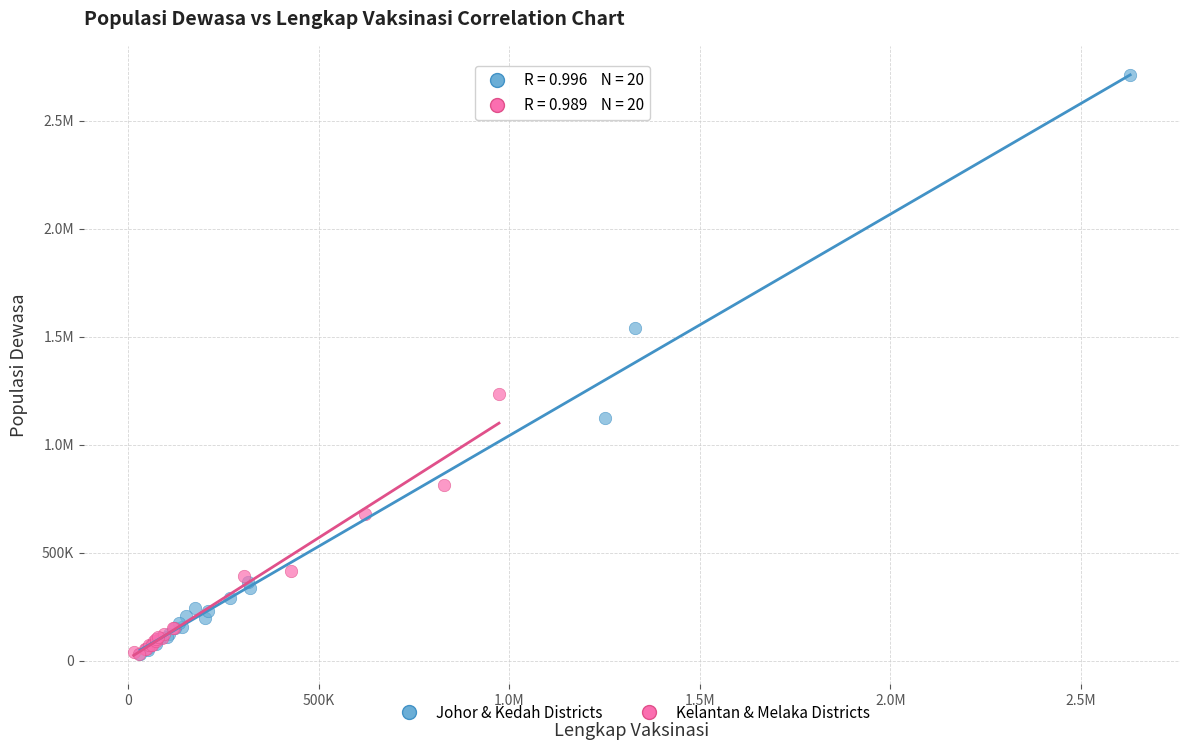

What are all the series names shown in the legend?

Johor & Kedah Districts, Kelantan & Melaka Districts